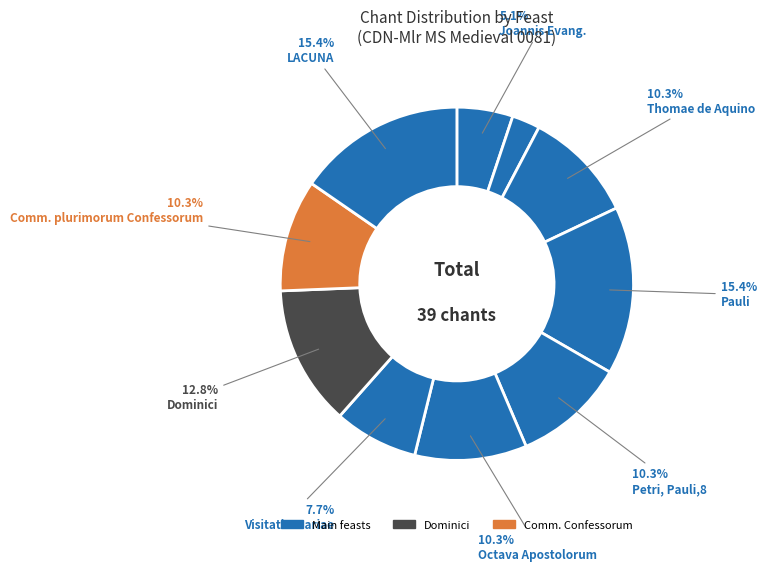

How many segments does this pie chart have?

10